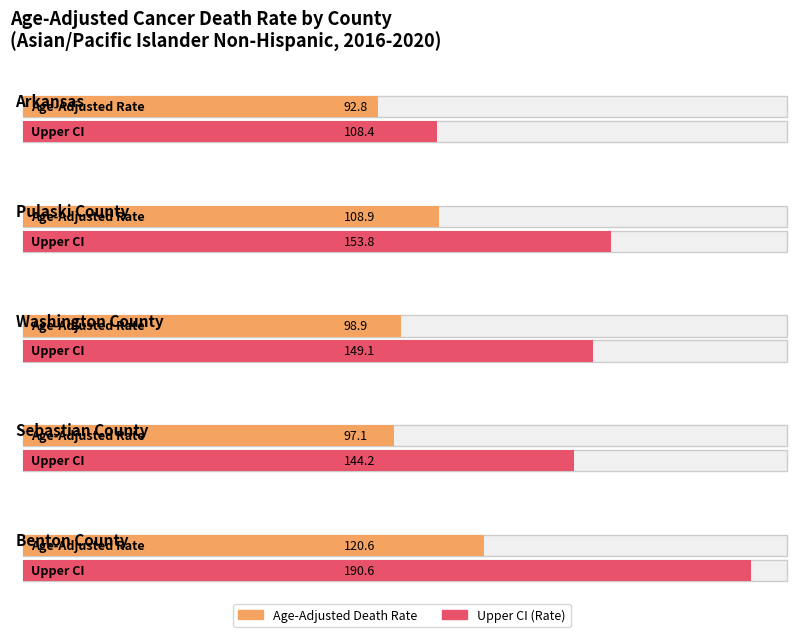

List the labels in order of Age-Adjusted Death Rate value, largest first.

Benton County, Pulaski County, Washington County, Sebastian County, Arkansas